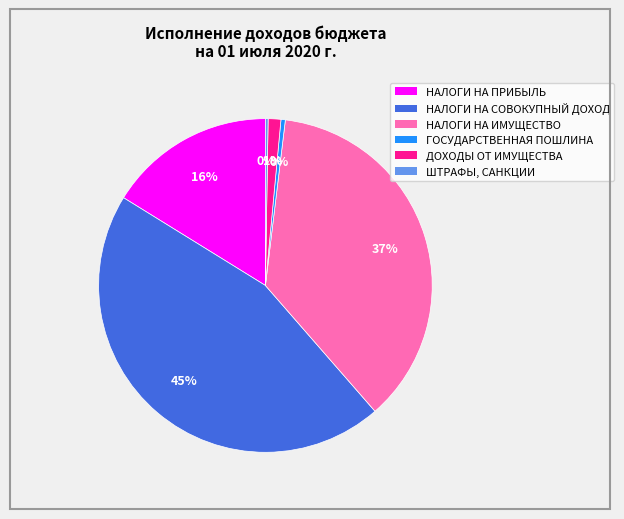

To the nearest percent, what is the average slice percentage?

17%